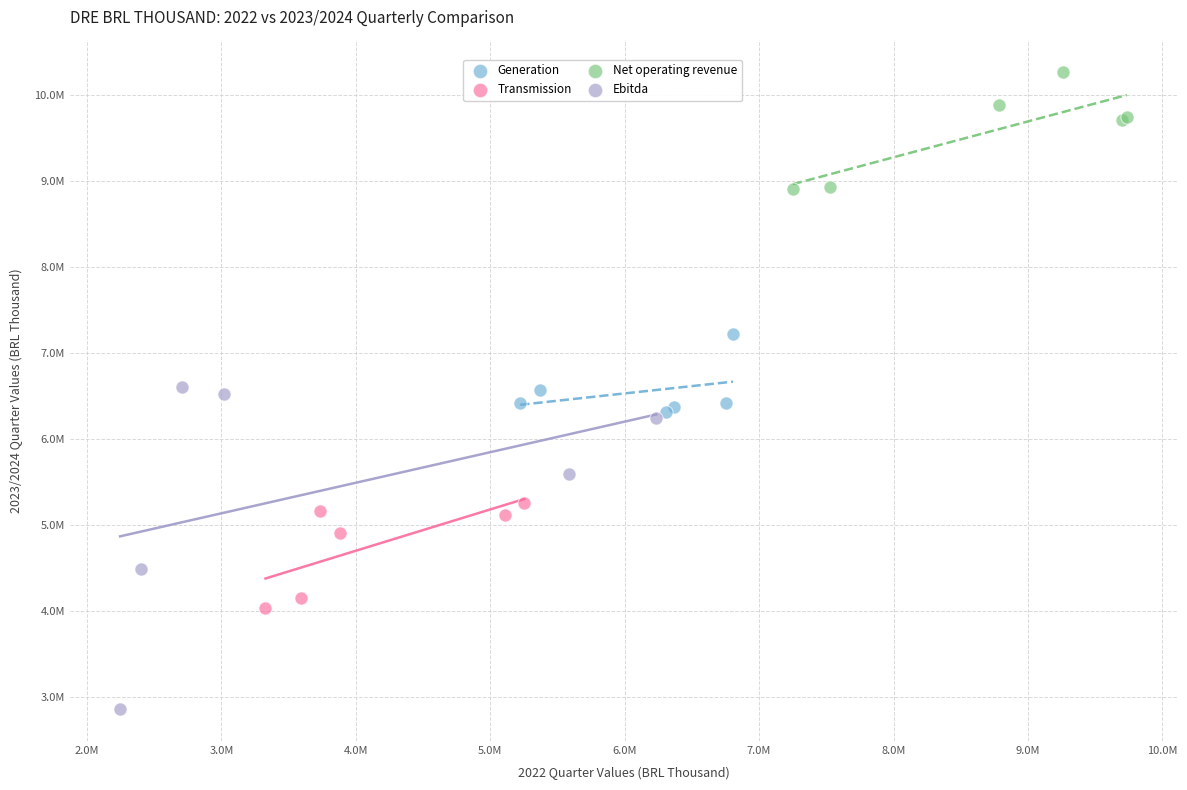

Which series contains the highest Y value?

Net operating revenue